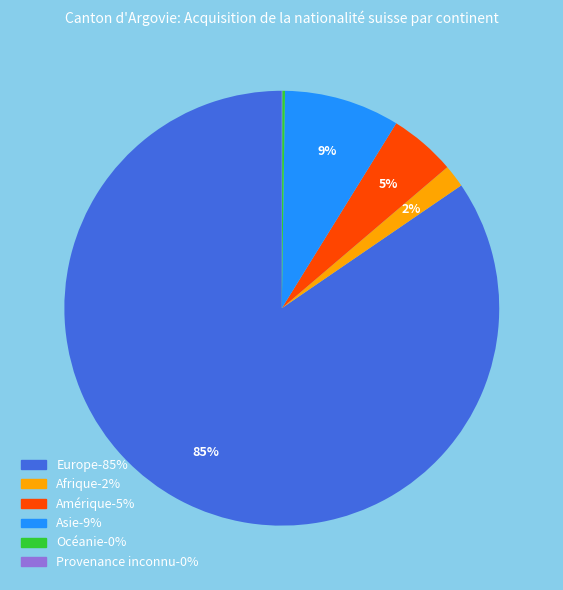

To the nearest percent, what is the average slice percentage?

17%